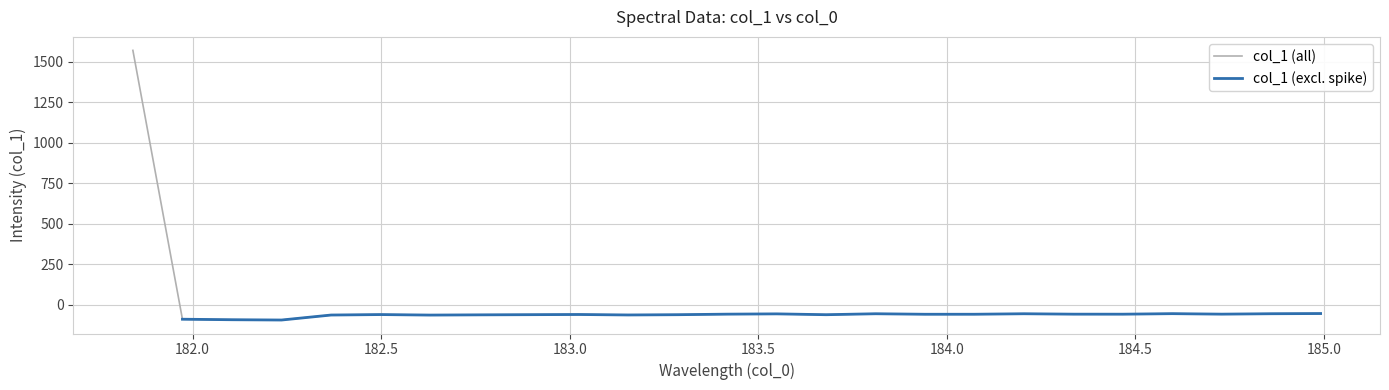

What is the minimum value for col_1 (all)?

-92.9